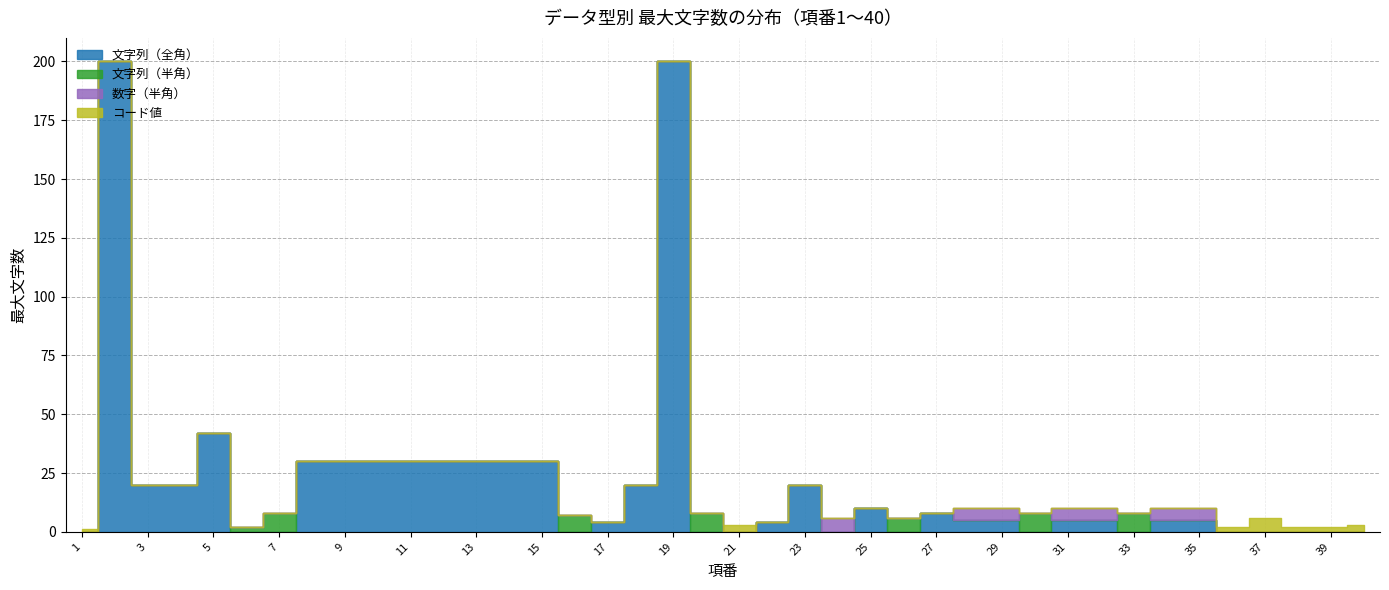

What is the difference between the maximum and minimum values in the 文字列（半角） series?

8